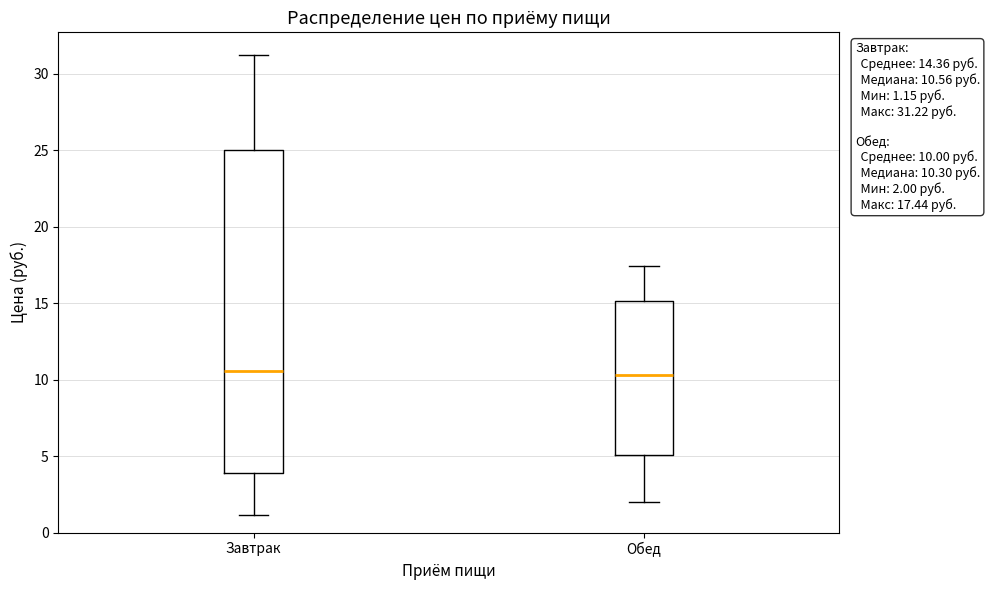

Comparing the boxes themselves (not the whiskers), which one is the tallest?

Завтрак